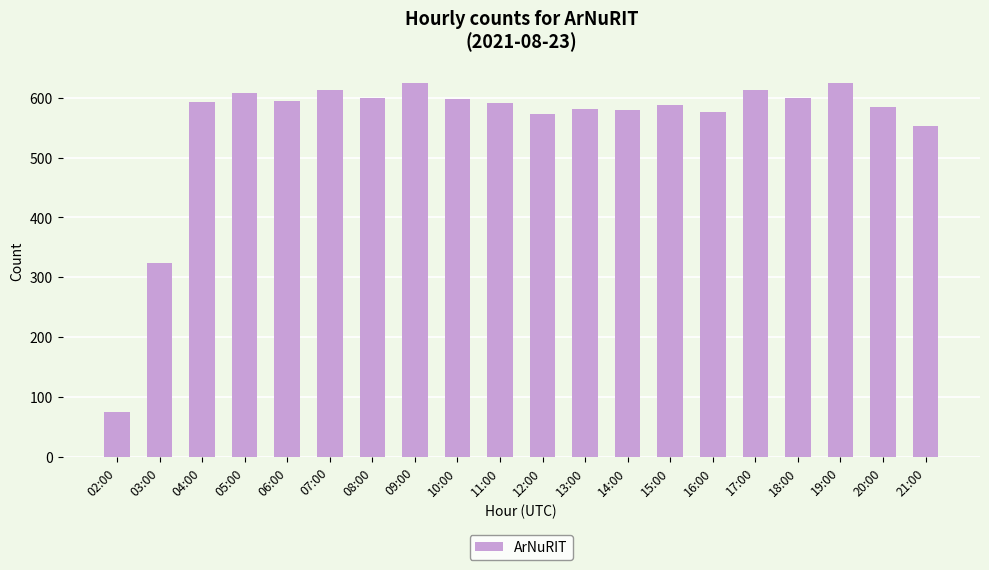

What is the greatest value displayed?

625